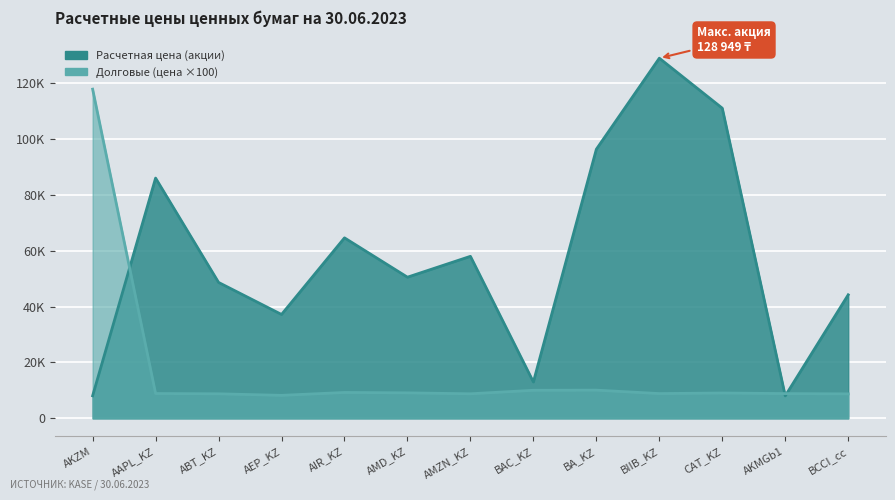

Between which two adjacent categories do Долговые (цена) and Расчетная цена first intersect?

AKZM and AAPL_KZ